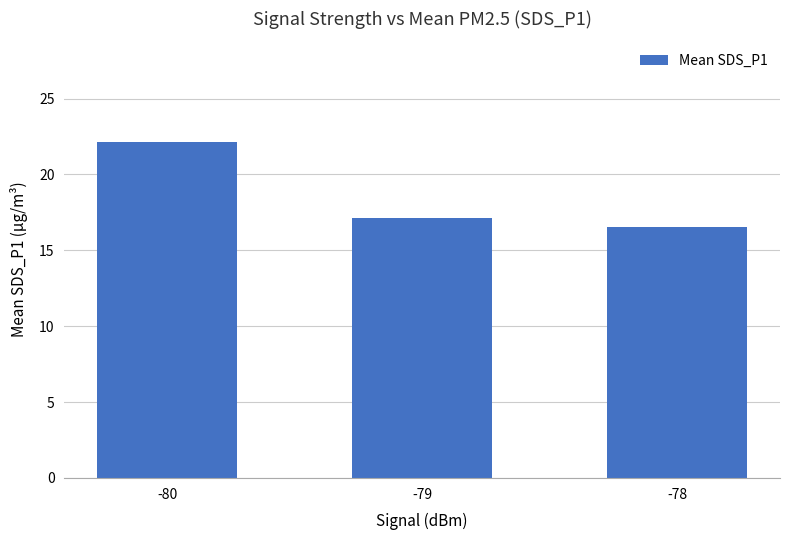

Count the number of data series in this chart.

1